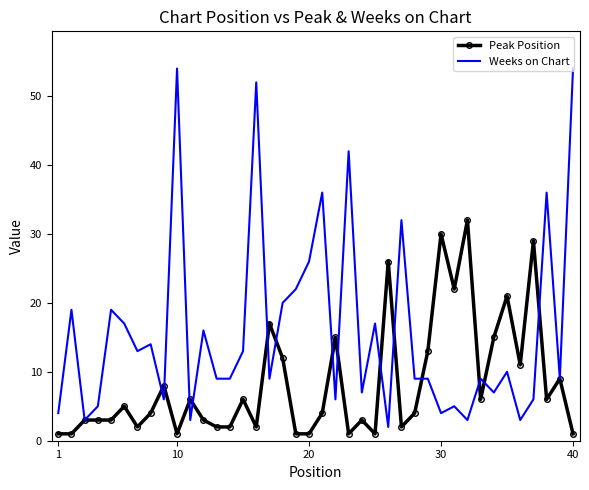

Which series has the largest total across all categories?

Weeks on Chart